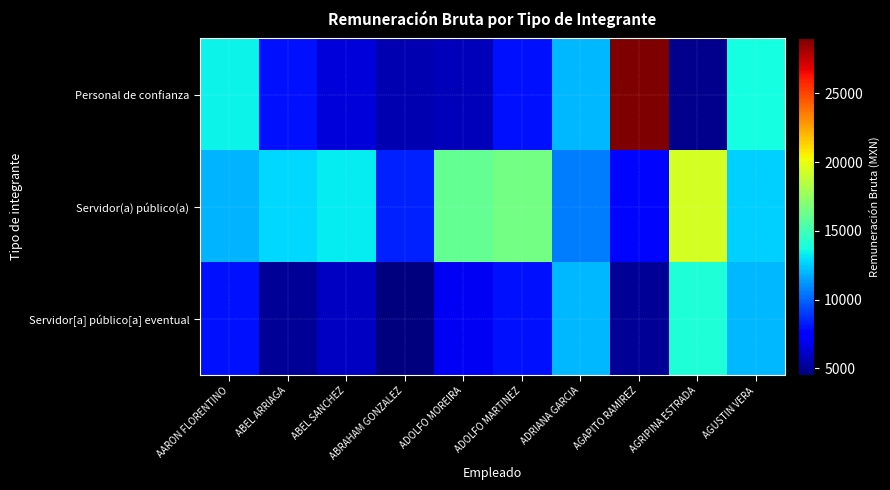

List the series in order of their peak value, highest first.

Personal de confianza, Servidor(a) público(a), Servidor[a] público[a] eventual